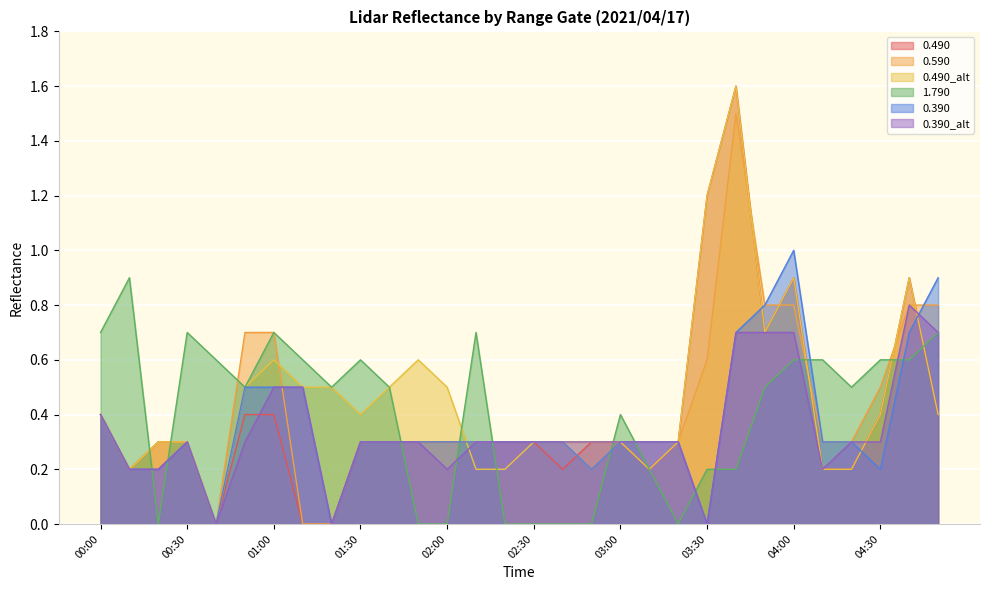

Rank the series at 04:50 from highest to lowest value.

0.390, 0.590, 1.790, 0.390_2, 0.490, 0.490_2